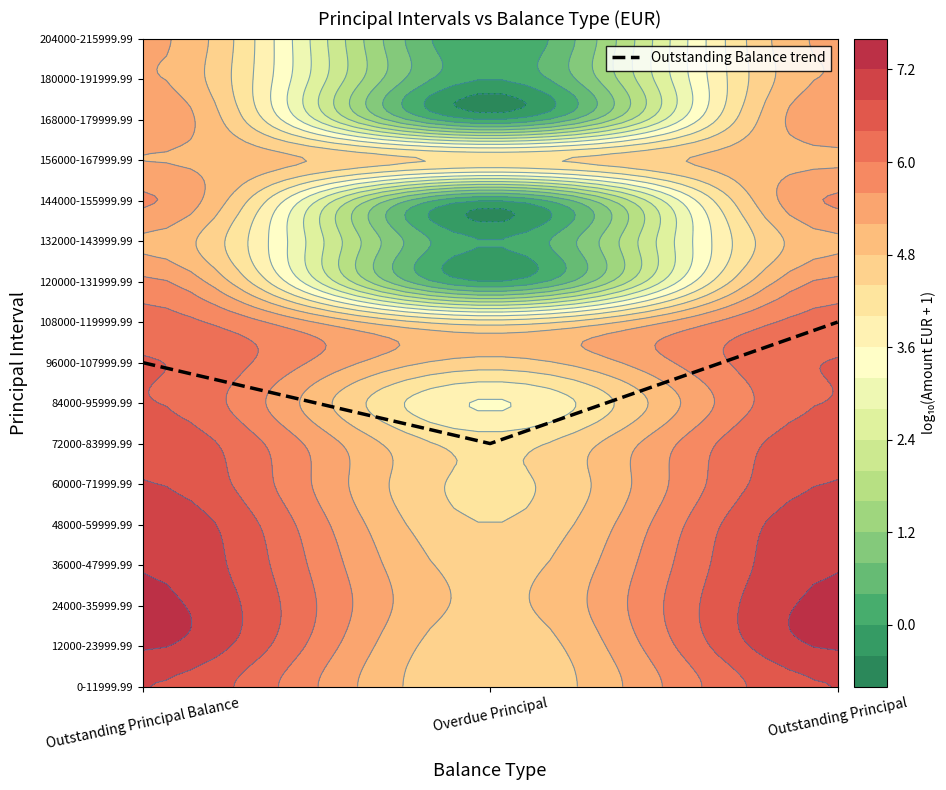

At which category does the chart reach its minimum across all series?

Overdue Principal